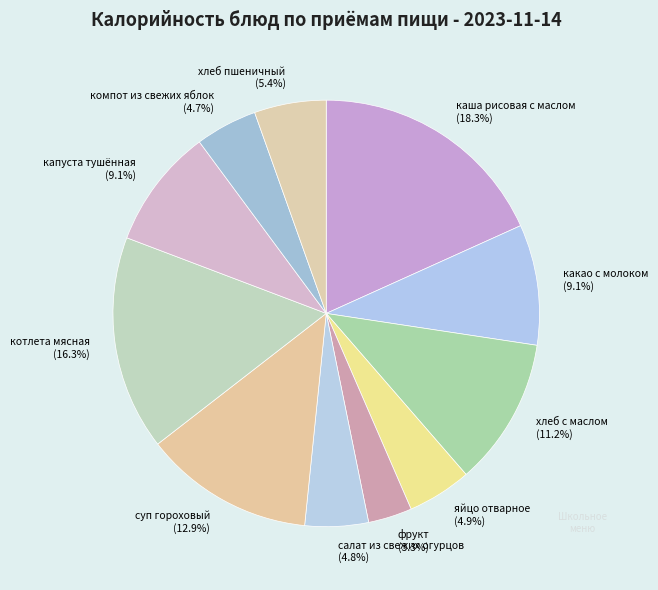

The котлета мясная slice represents 16% of the pie. True or false?

True